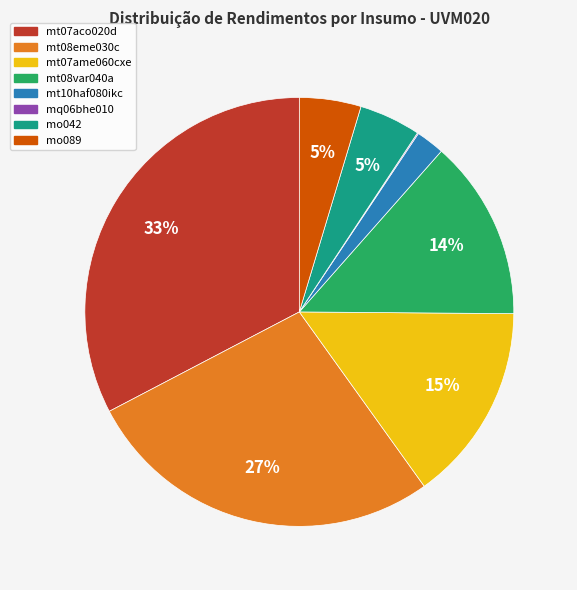

True or false: mo042 accounts for 5% of the total.

True